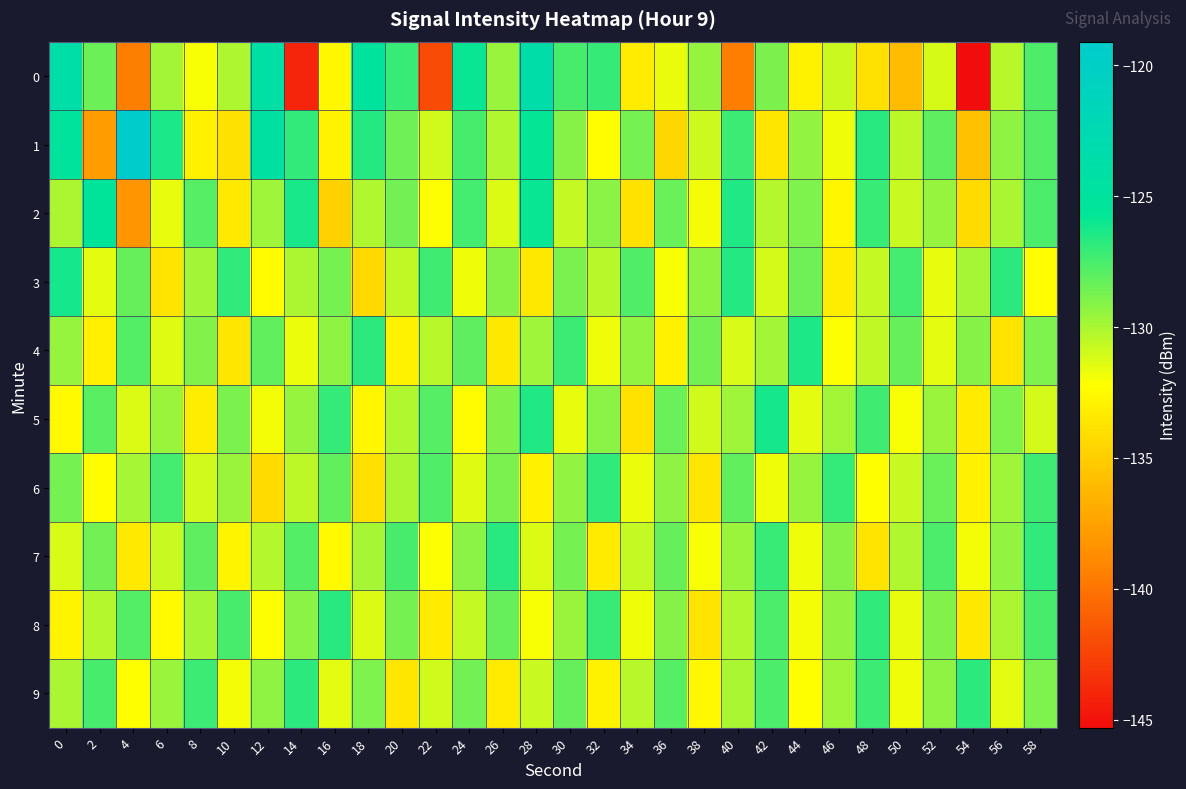

How many series are shown in this chart?

10